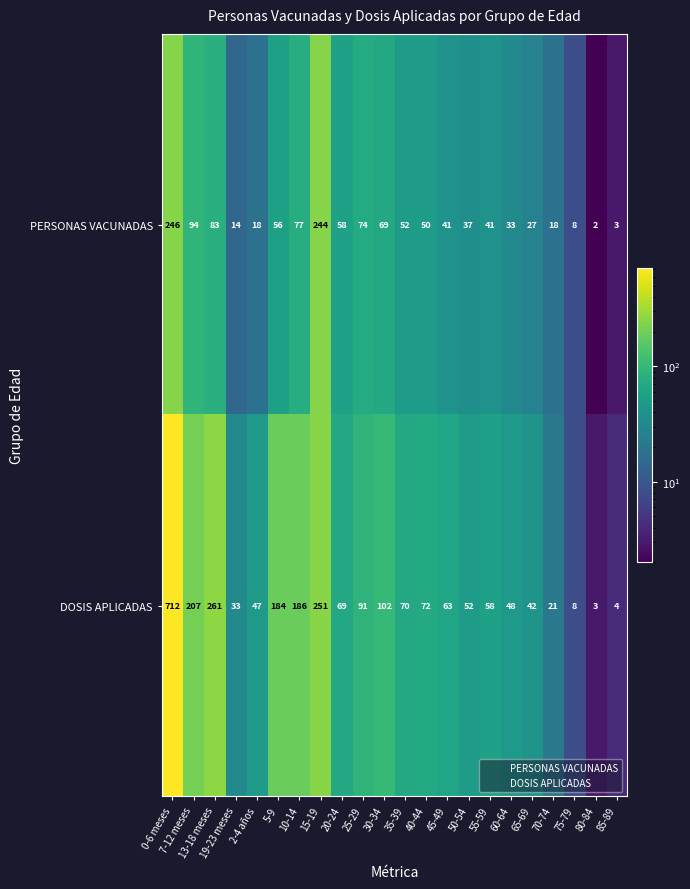

Rank the series by their maximum value, from highest to lowest.

DOSIS APLICADAS, PERSONAS VACUNADAS